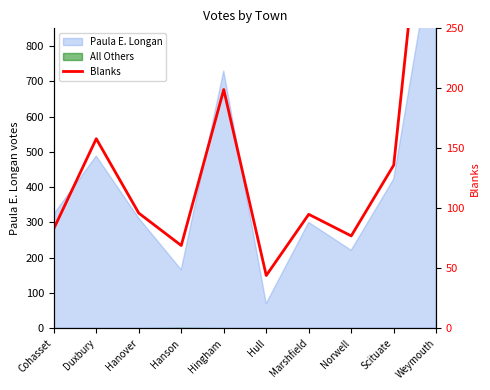

Which category has the lowest value across all series?

Hull